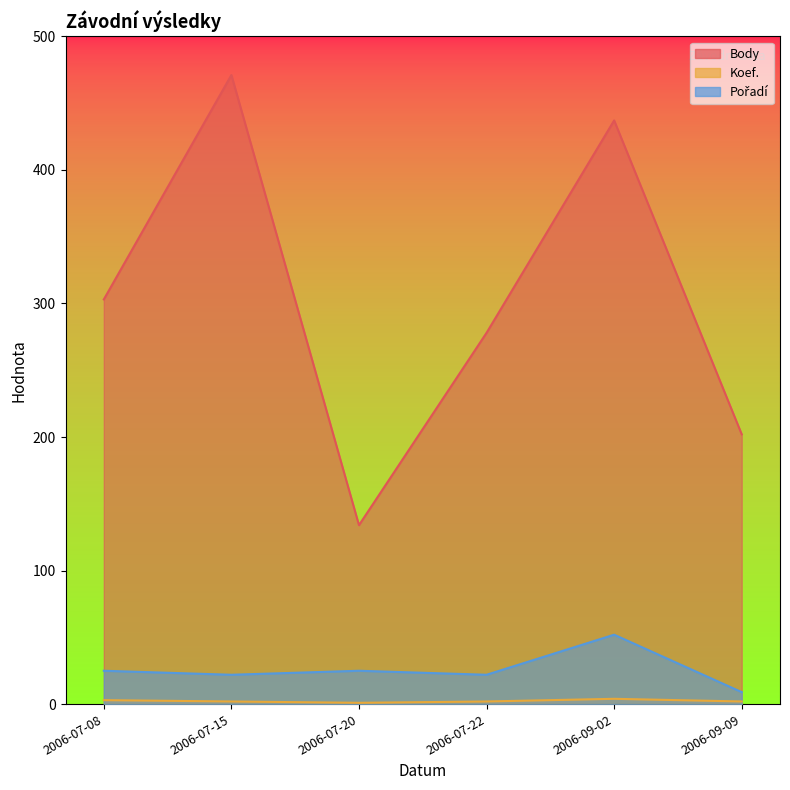

What position from the left is 2006-09-02?

5